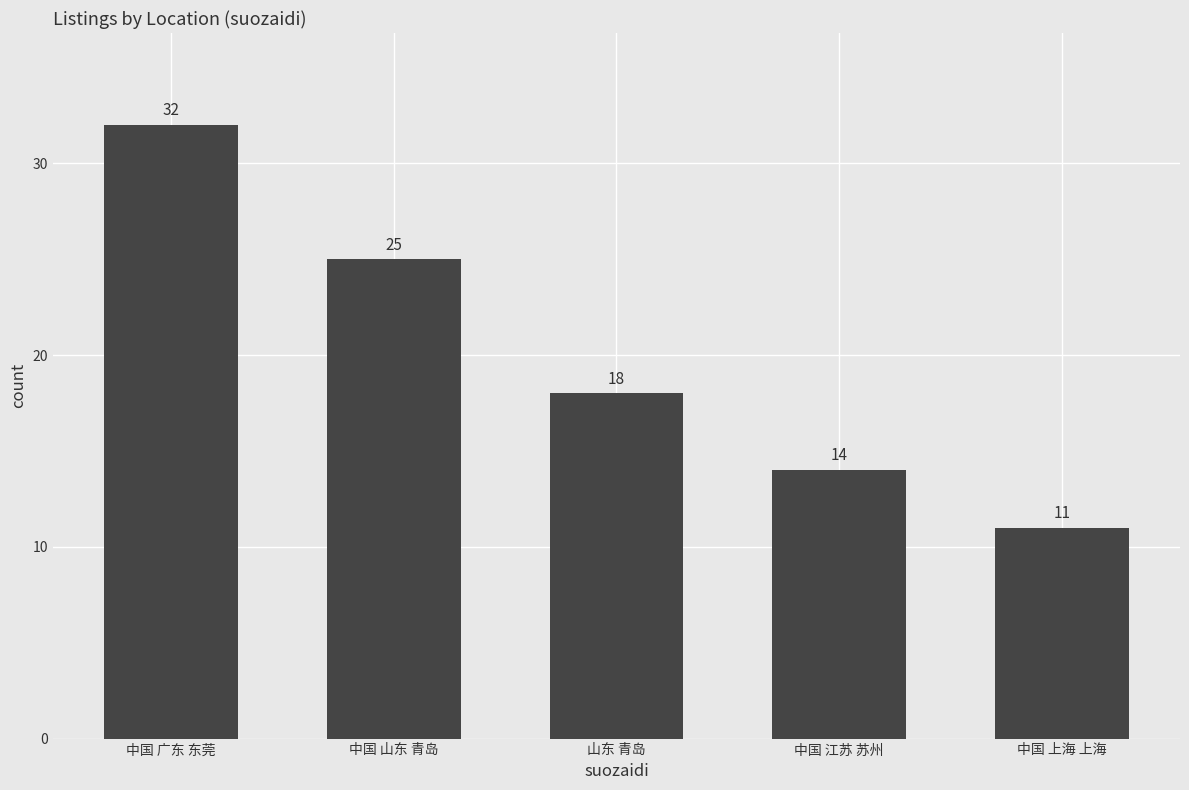

How many values are below 18?

2